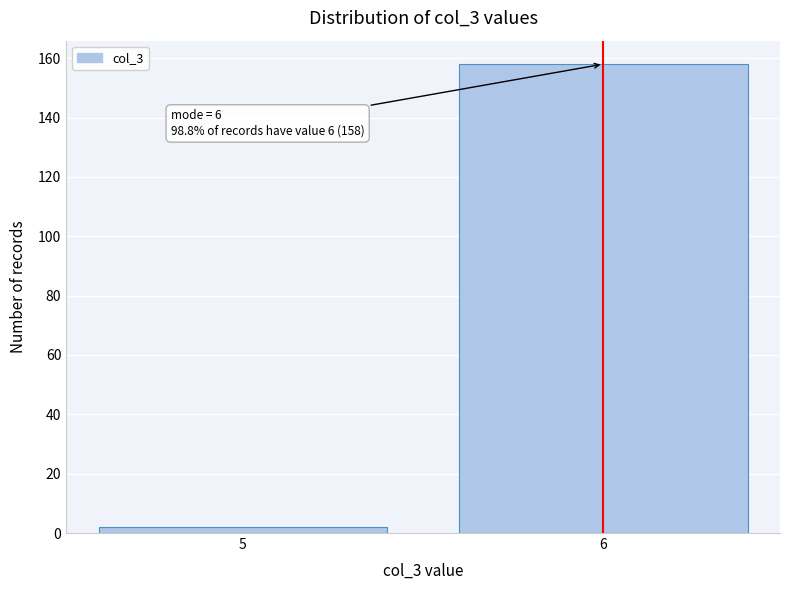

Reading right to left, transcribe all the data shown in this chart.

158	2